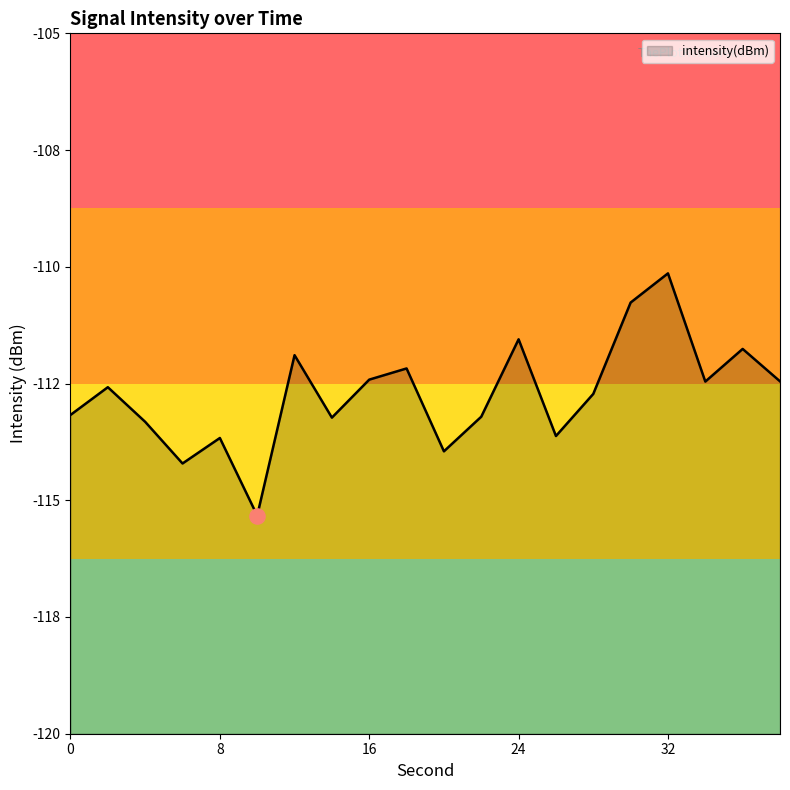

Between 24 and 4, which is larger?

24